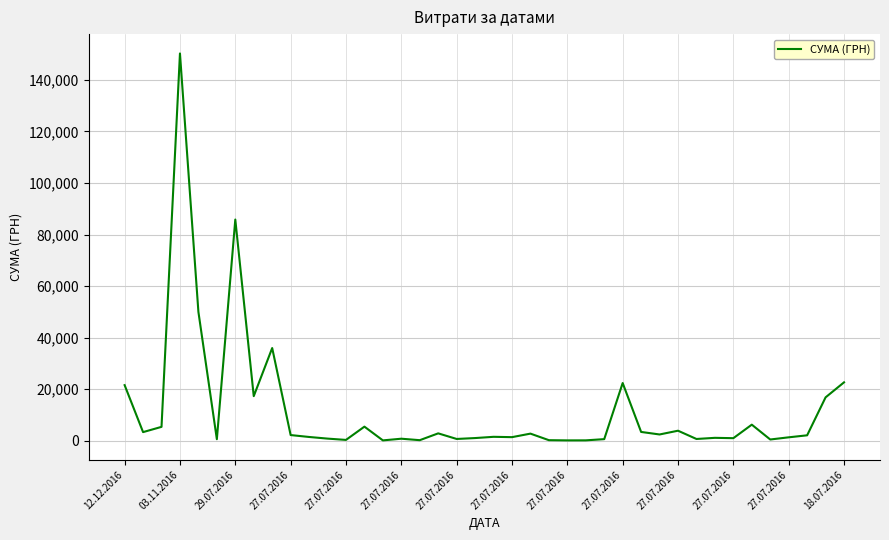

What is the maximum value shown in the chart?

150216.7